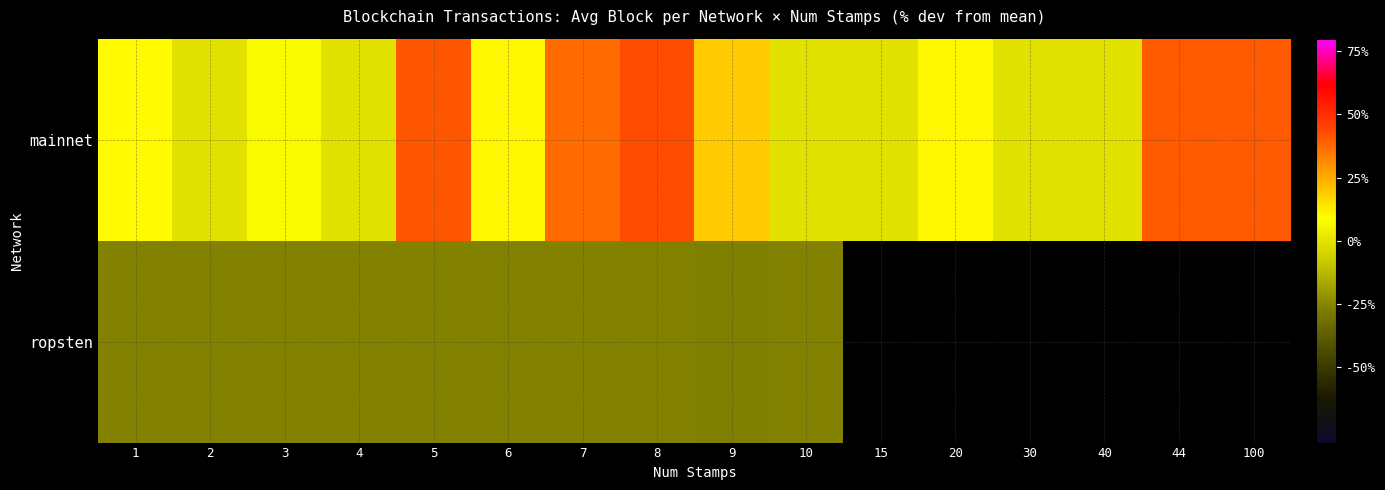

At how many categories does at least one series exceed 17?

6